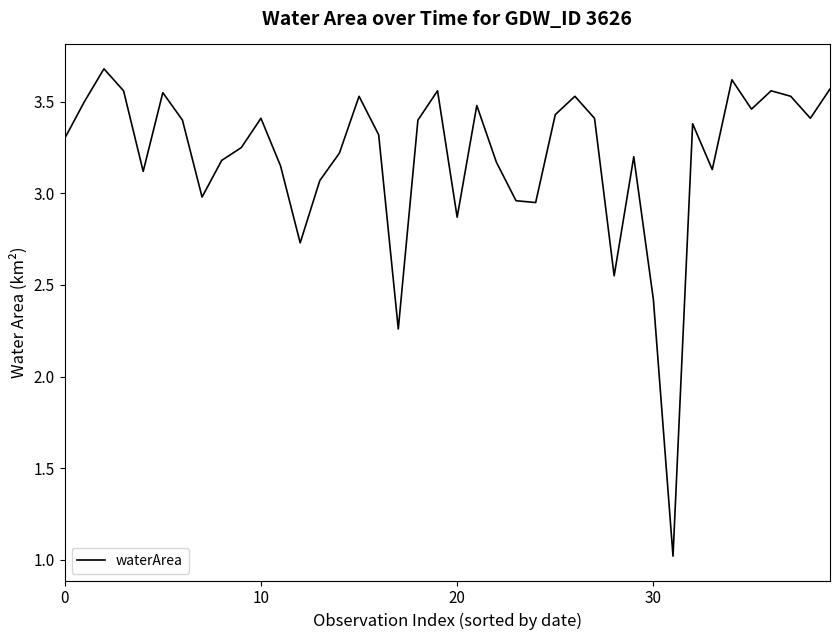

What is the greatest value displayed?

3.7